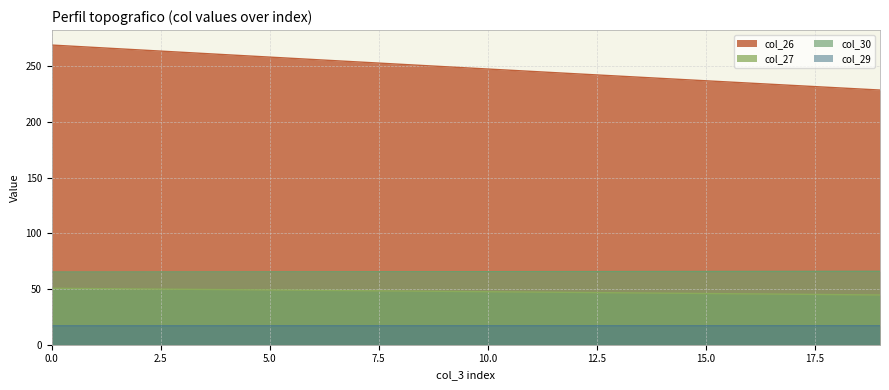

True or false: col_26 has a value of 49.5 at 18.

False